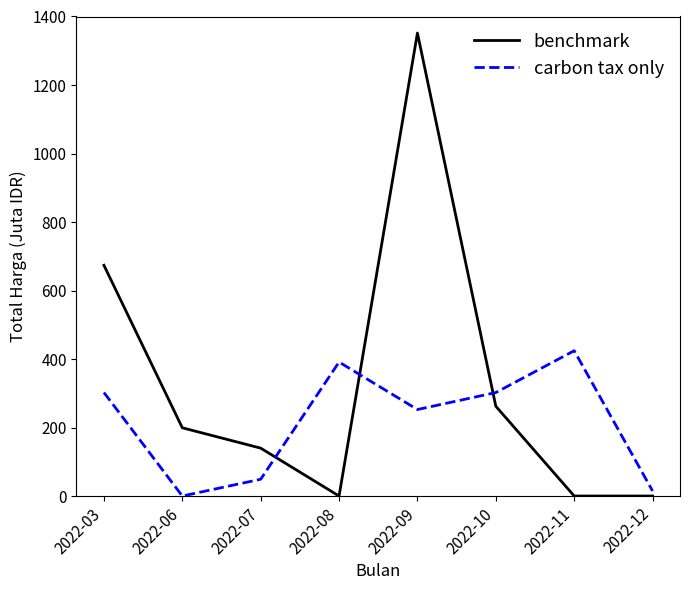

True or false: carbon tax only has a value of 191.0 at 2022-03.

False